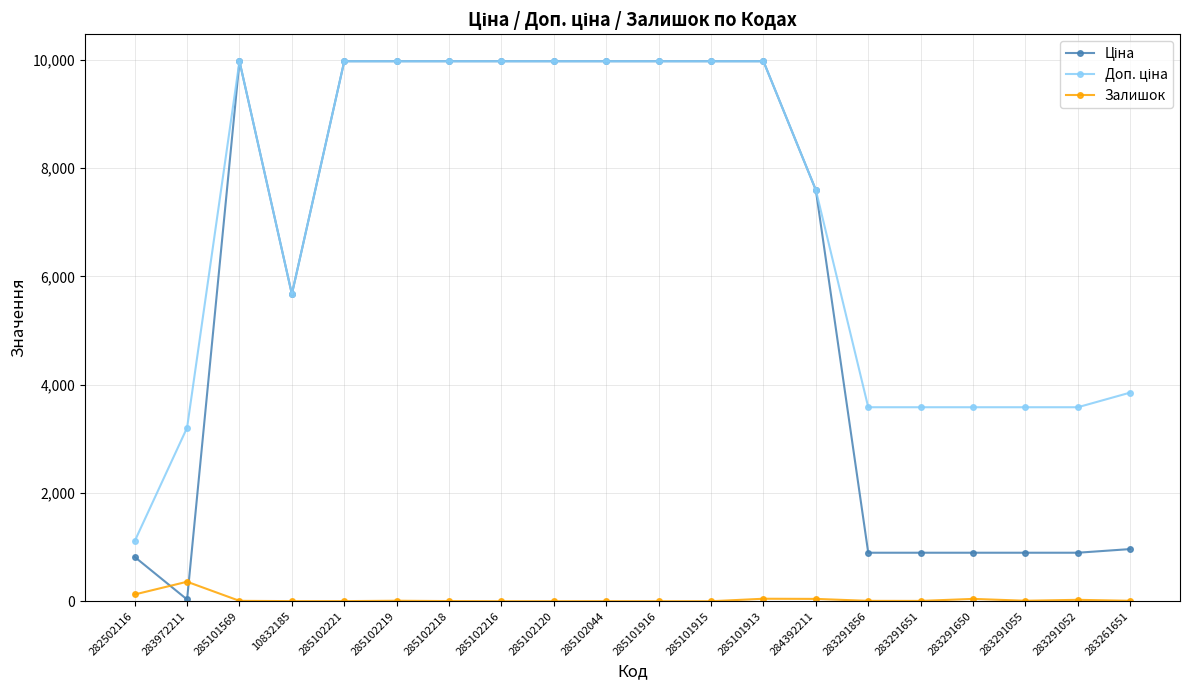

True or false: Залишок has more than 0 interior local peaks.

True